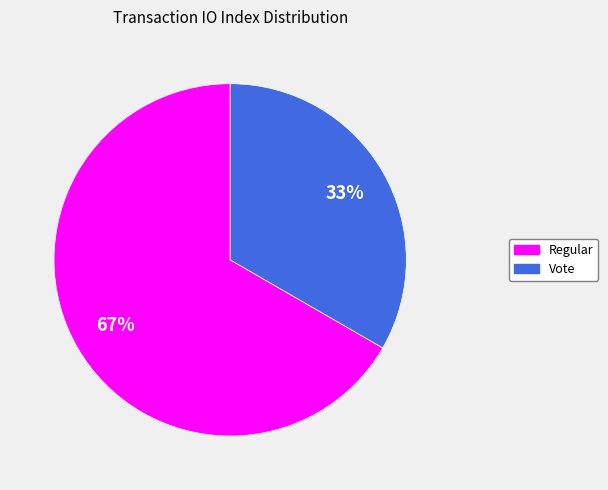

Approximately how many times larger is the value at Vote compared to Regular?

0.5